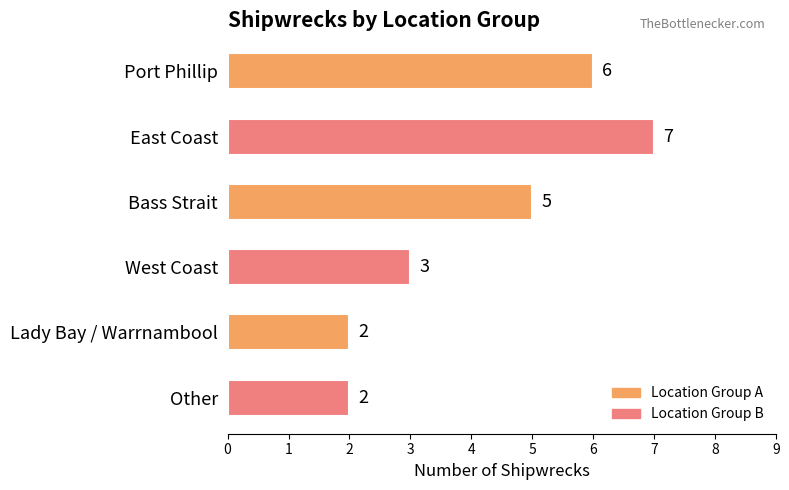

What is the greatest value displayed?

7